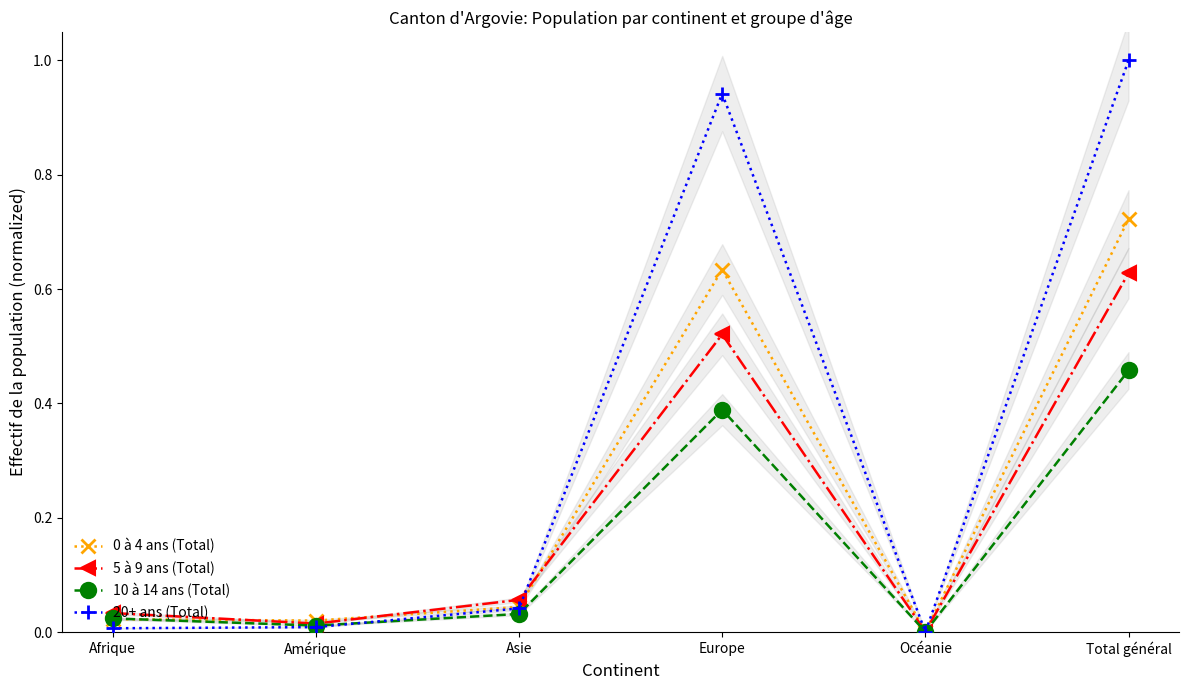

Rank the series at Amérique from highest to lowest value.

0 à 4 ans (Total), 5 à 9 ans (Total), 10 à 14 ans (Total), 20+ ans (Total)